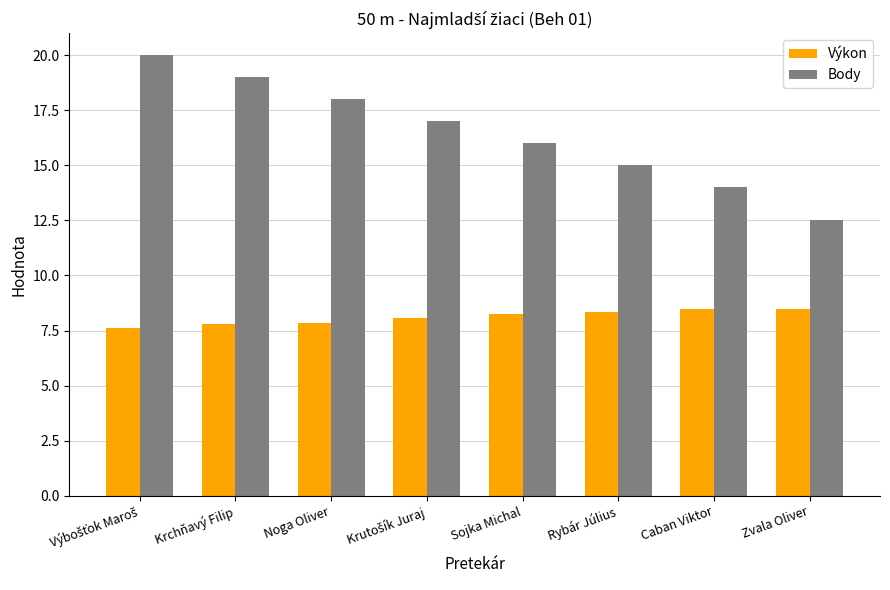

Reading left to right, list all the values displayed in this chart.

Výkon: 7.6	7.8	7.8	8.1	8.3	8.3	8.5	8.5
Body: 20.0	19.0	18.0	17.0	16.0	15.0	14.0	12.5